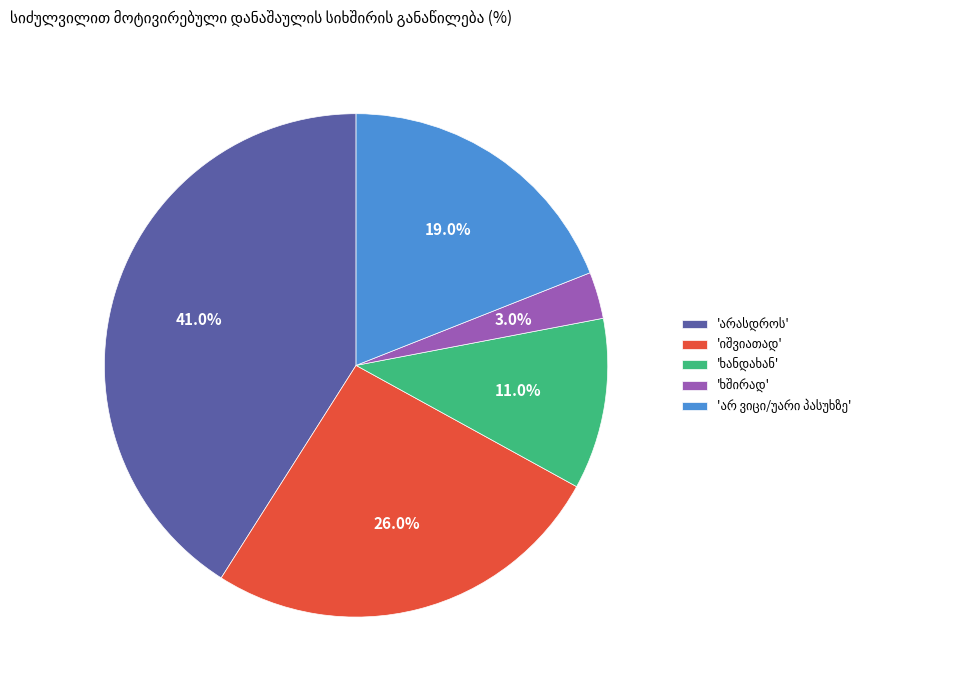

Is there a majority slice in this chart?

No